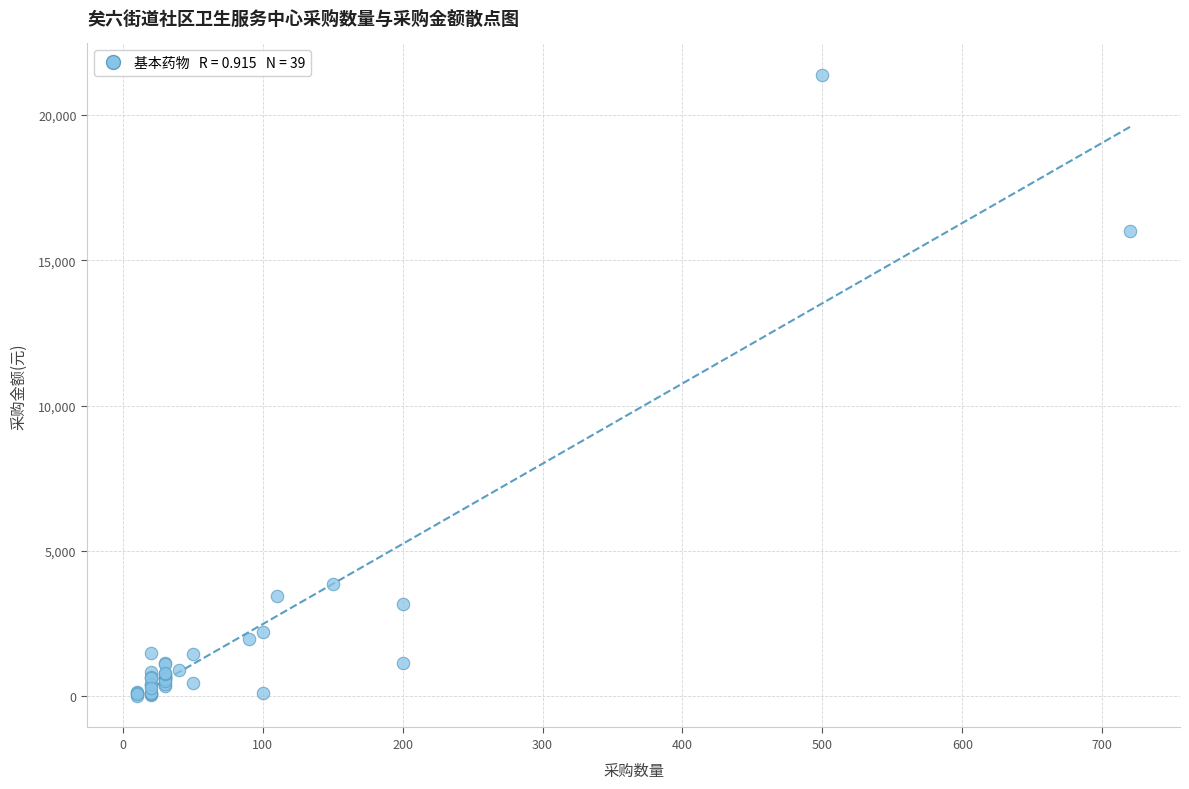

What Y value in the scatter plot is closest to 10702?

16012.8